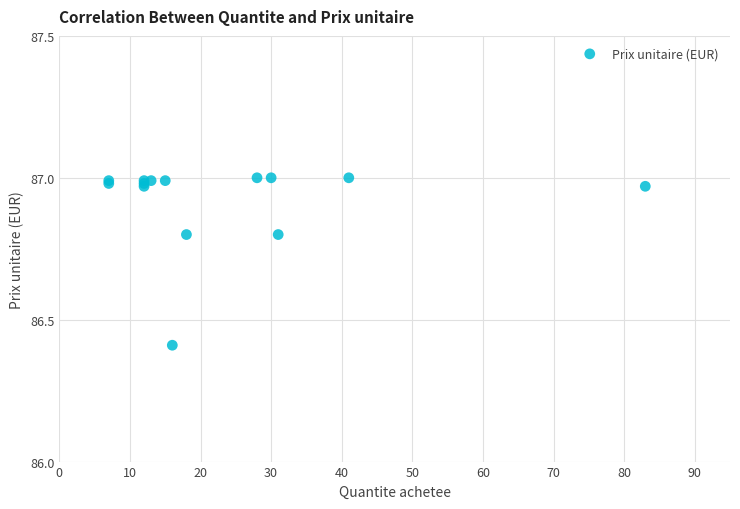

What Y value in the scatter plot is closest to 86?

86.4